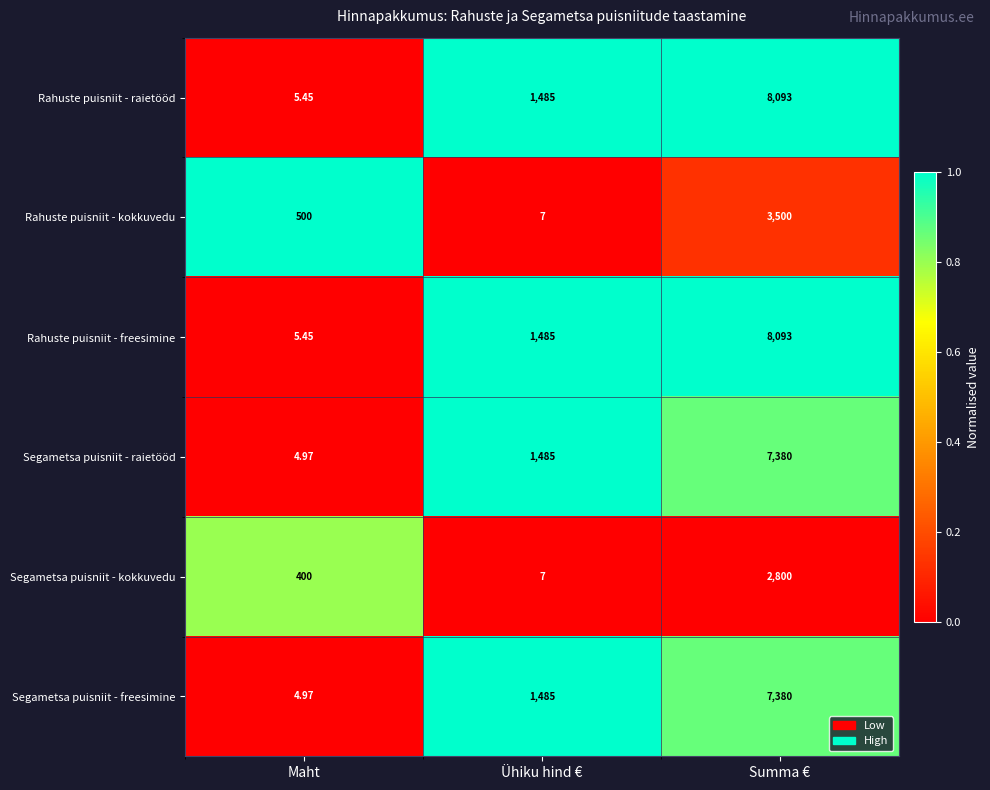

How many data points does each series have?

3